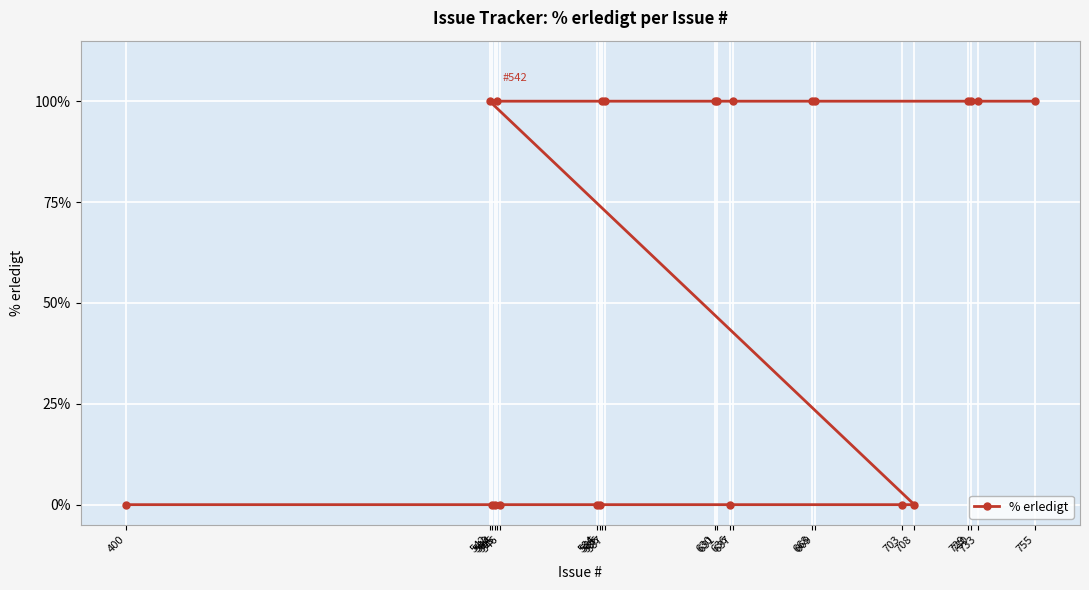

At which category does the chart reach its minimum across all series?

400